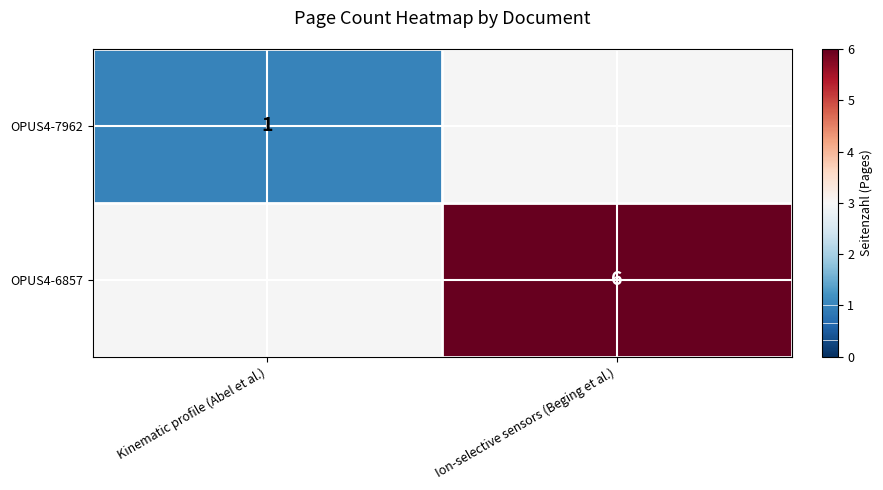

Is it true that OPUS4-7962 equals 2 at Kinematic profile (Abel et al.)?

False